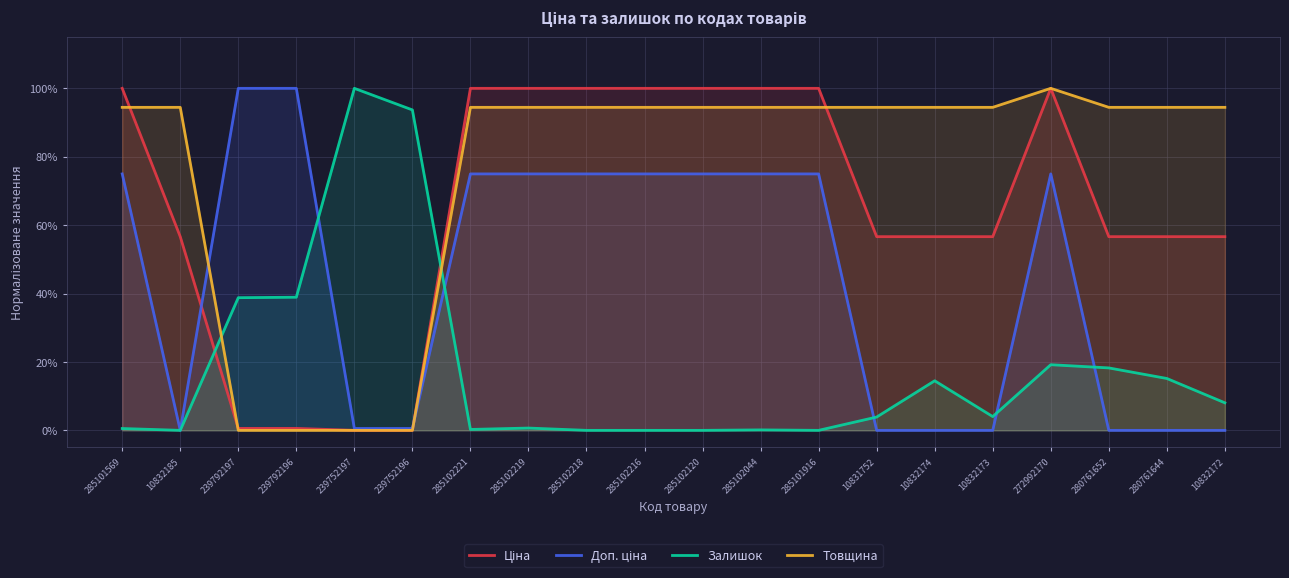

At which category does Ціна reach its first local peak?

272992170